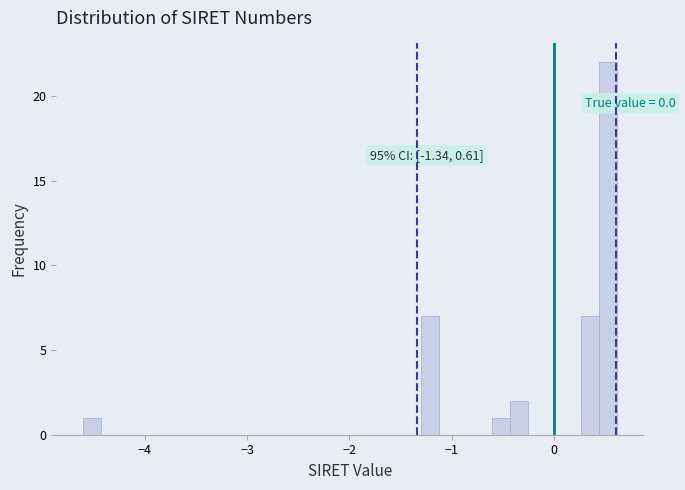

Around what value on the x-axis is the tallest bar? Give the approximate position of its centre, as read against the axis.

0.5